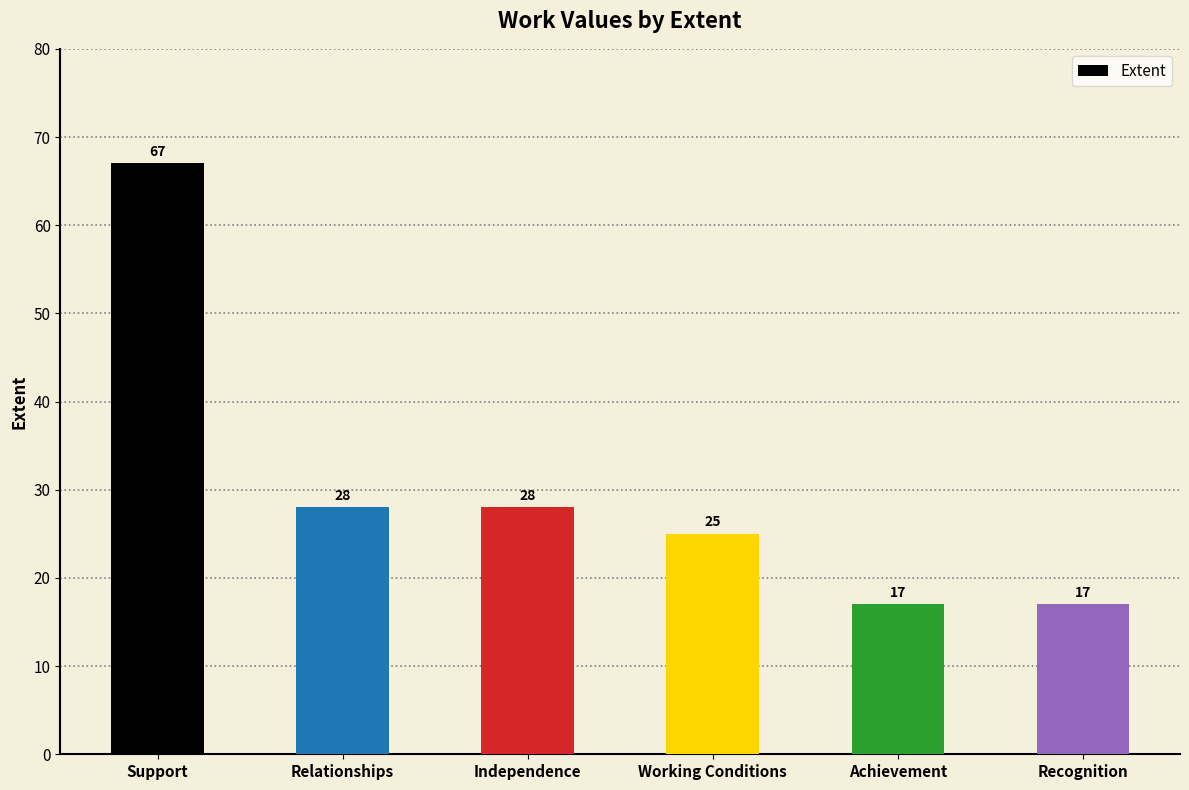

What is the label of the 6th bar from the left?

Recognition